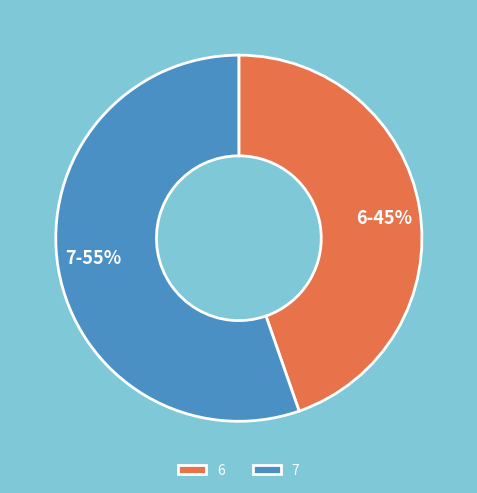

Which category has the smallest portion of the pie?

6